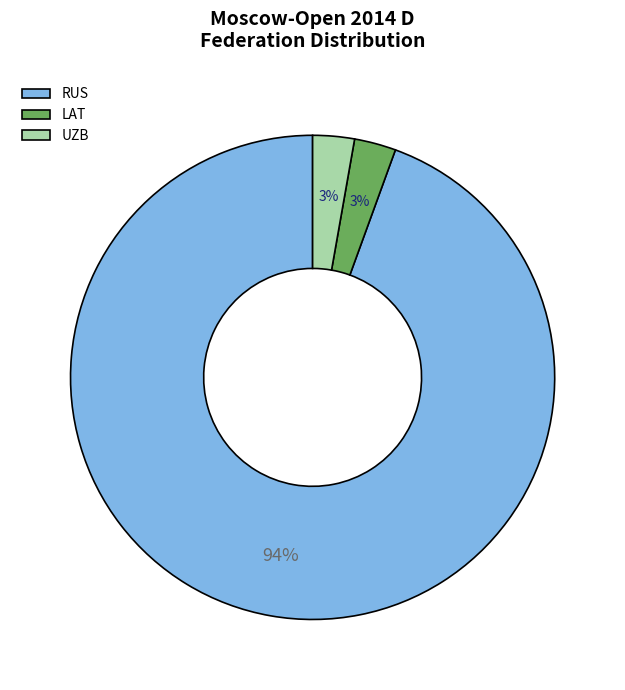

What is the largest slice in the pie chart?

RUS